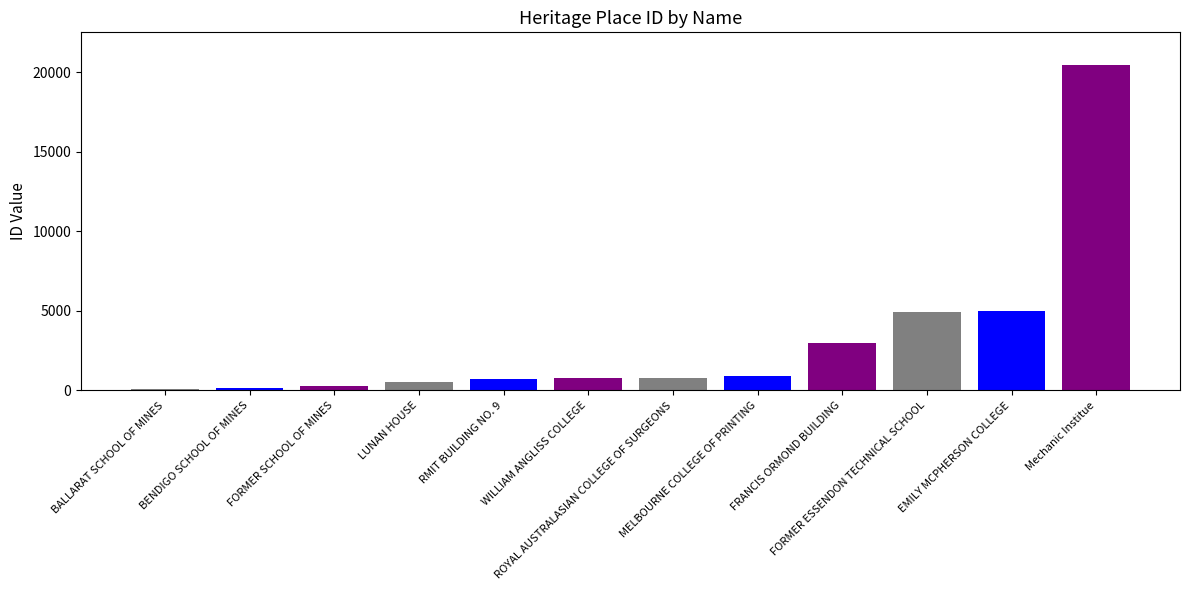

What is the maximum value shown in the chart?

20464